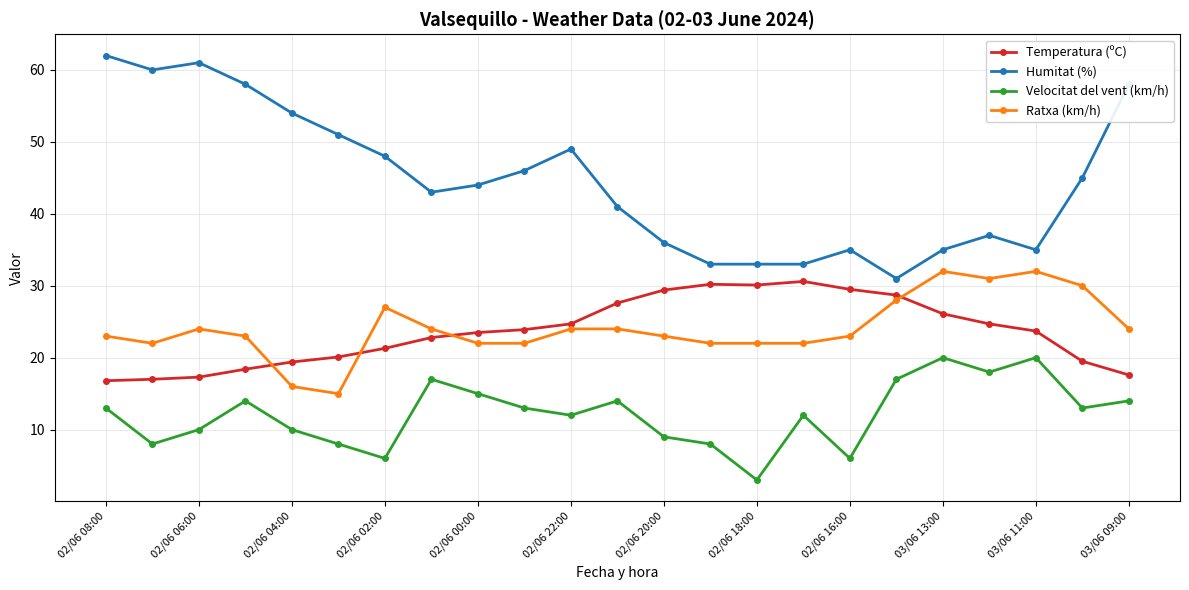

What is the value of the Humitat (%) point at the 20th from the left?

37.0